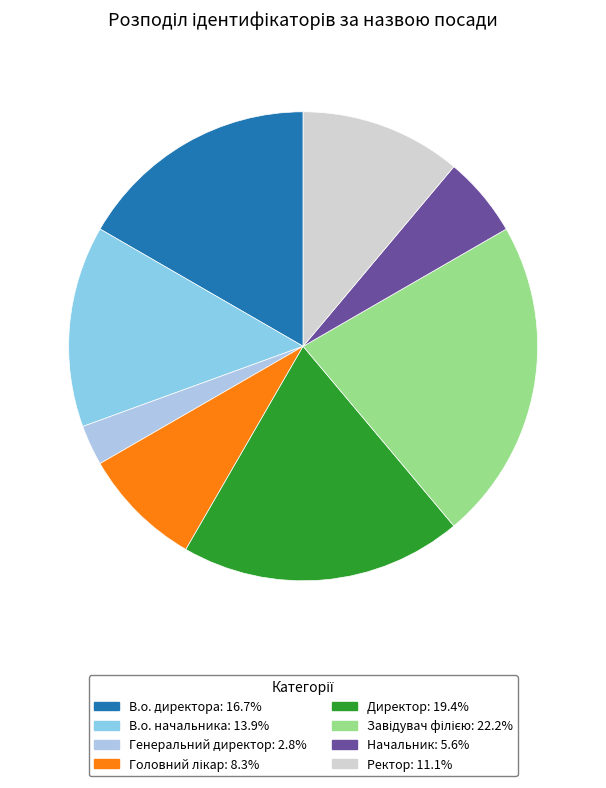

Do Головний лікар and Ректор together represent more than half of the pie?

No